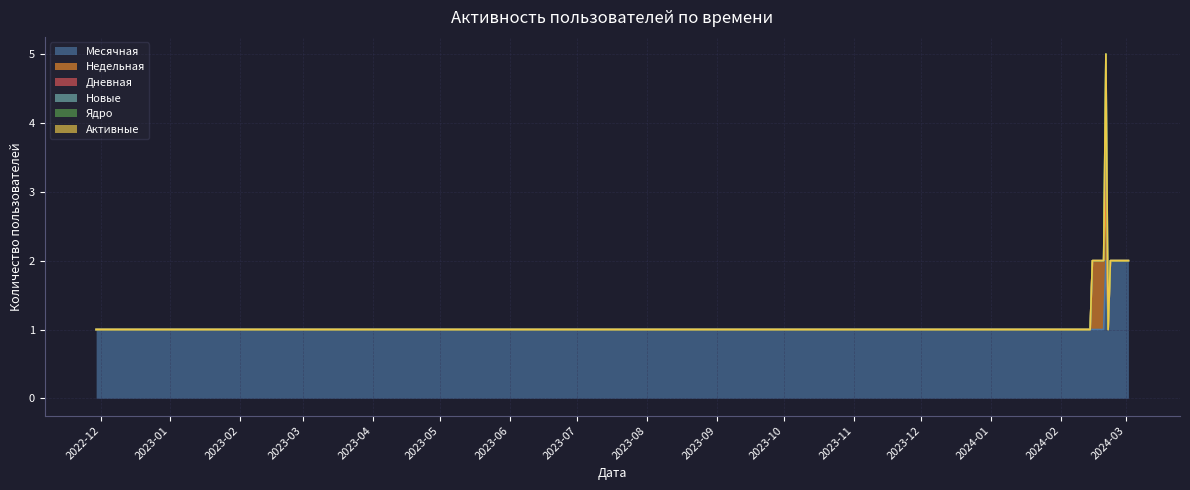

At 2024-02-03, list the series in order from largest to smallest.

Месячная, Недельная, Дневная, Новые, Ядро, Активные